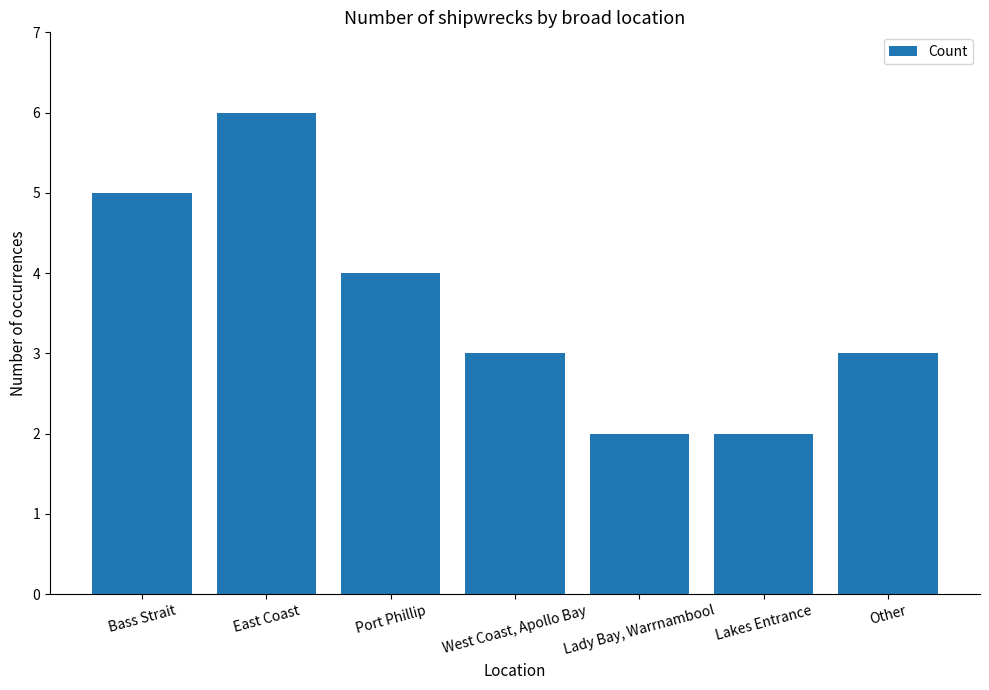

What position from the right is Lakes Entrance?

2